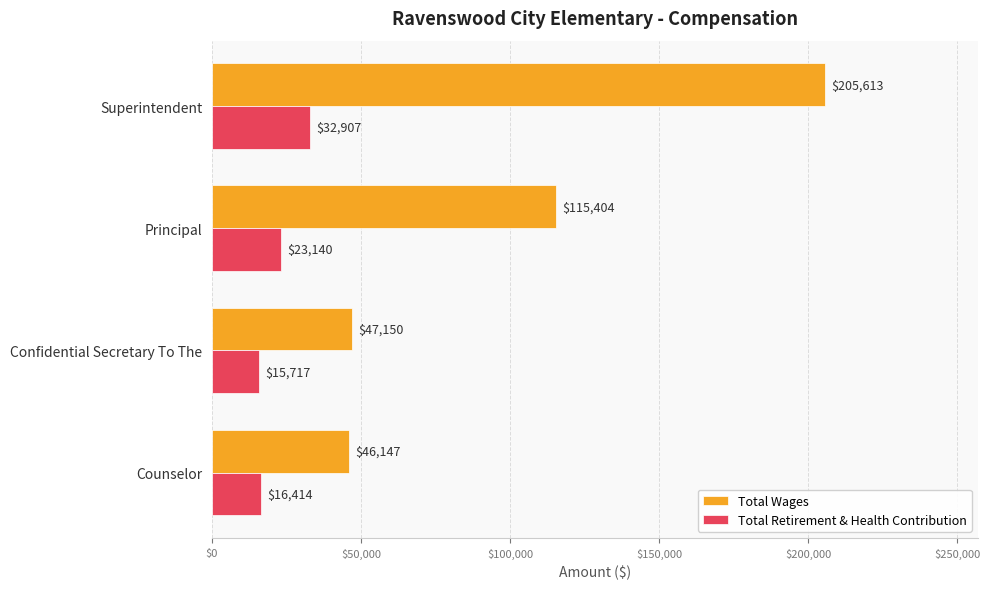

The Total Retirement & Health Contribution series shows 23140 at Principal. True or false?

True